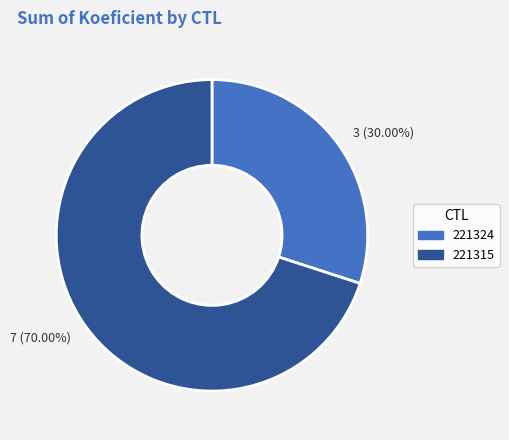

Does any single category account for the majority?

Yes